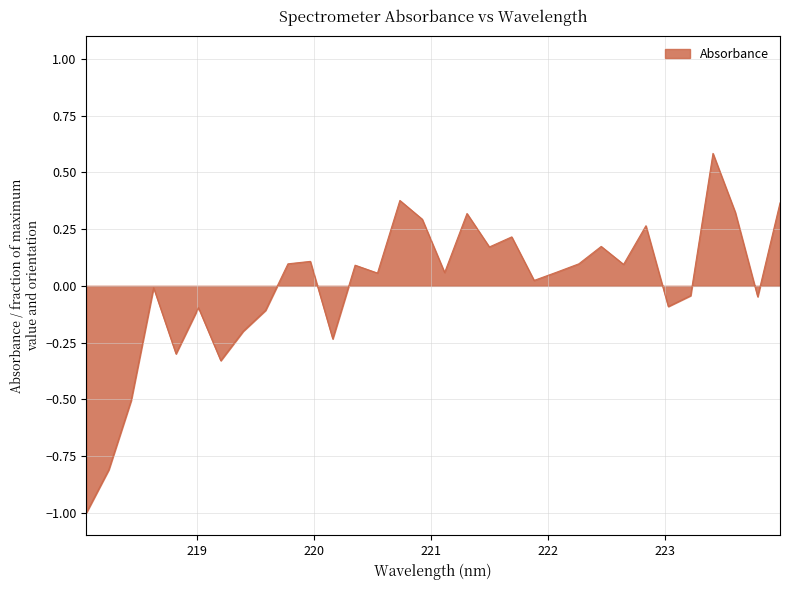

What is the smallest value displayed?

-1.0